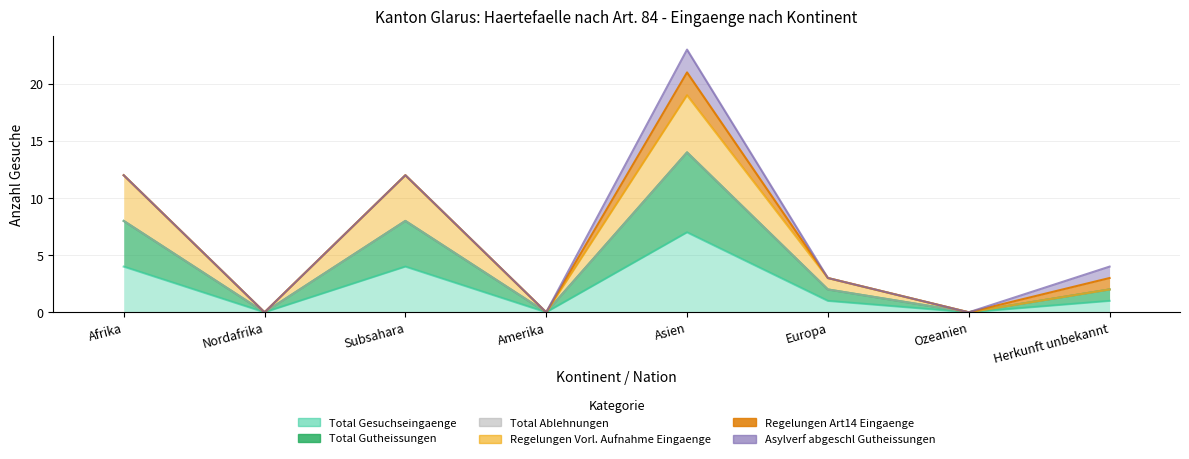

How many categories are shown in the chart?

8